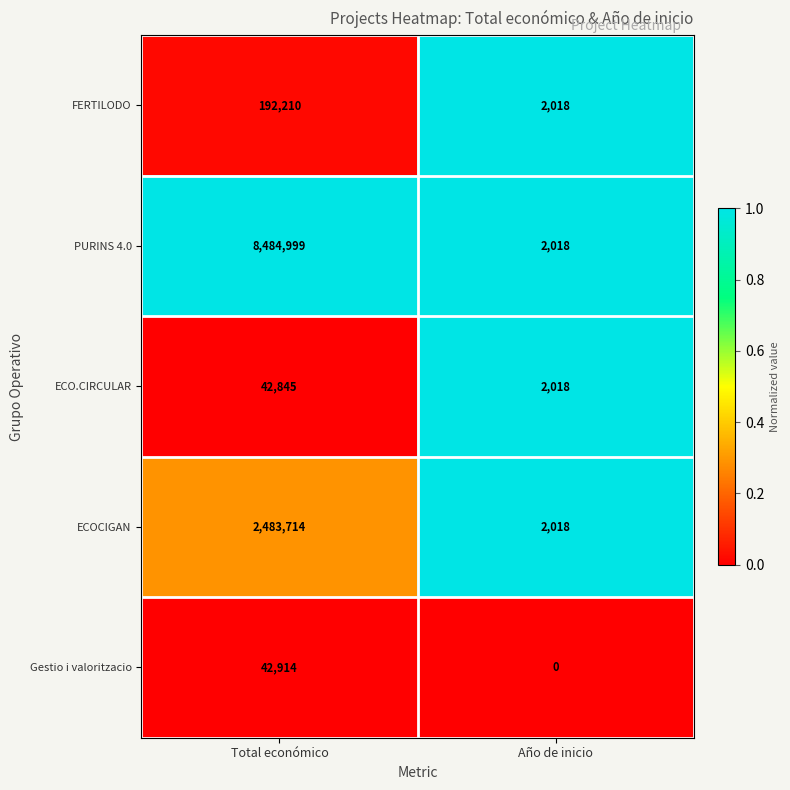

What is the approximate value of ECO.CIRCULAR at Año de inicio?

2018